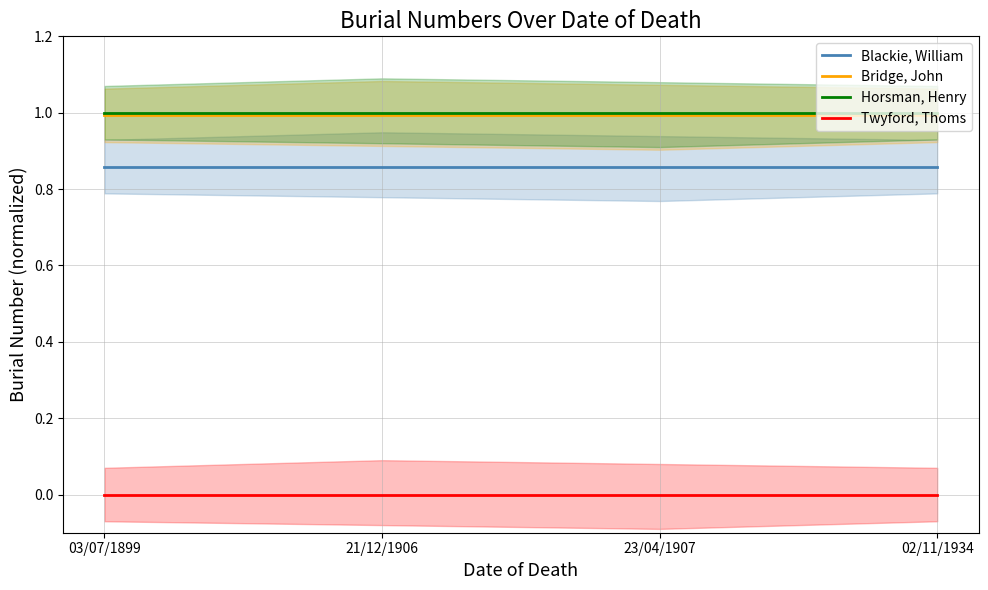

At how many categories does at least one series exceed 0?

4